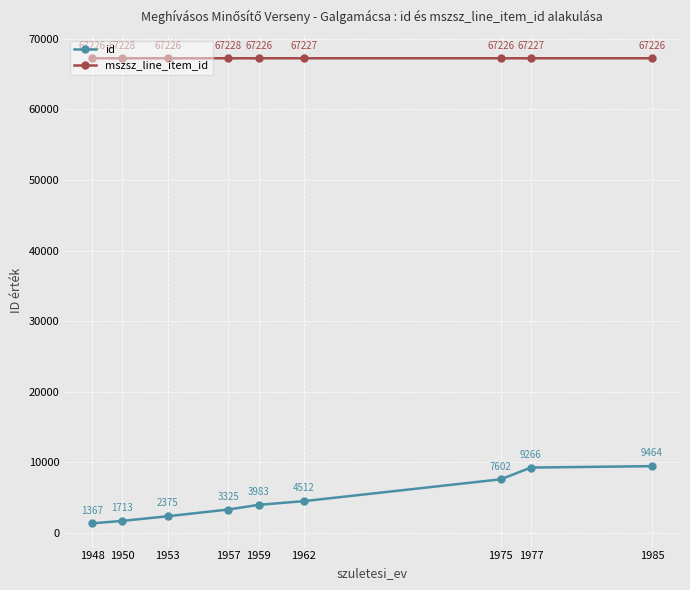

What is the sum of all mszsz_line_item_id values?

605042.5